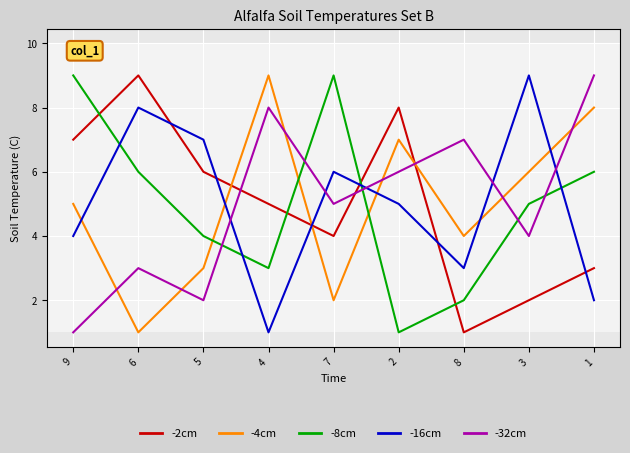

What is the sum of all -16cm values?

45